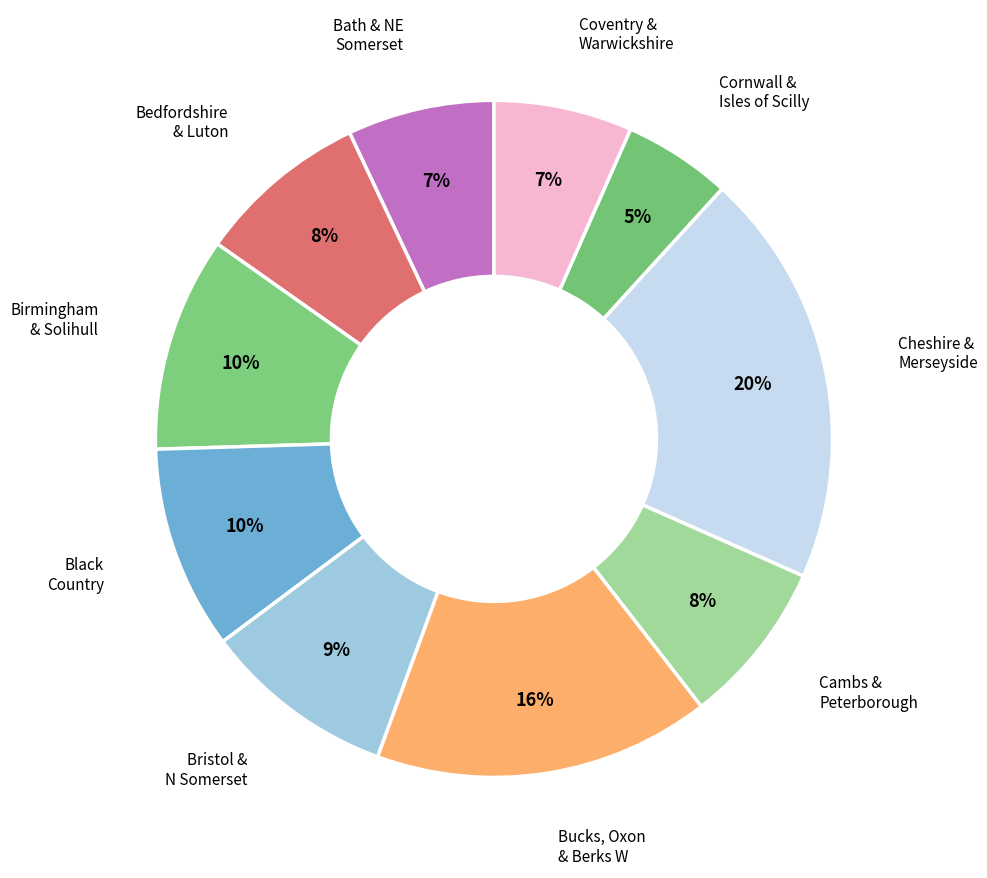

Do Bristol & N Somerset and Birmingham & Solihull together represent more than half of the pie?

No